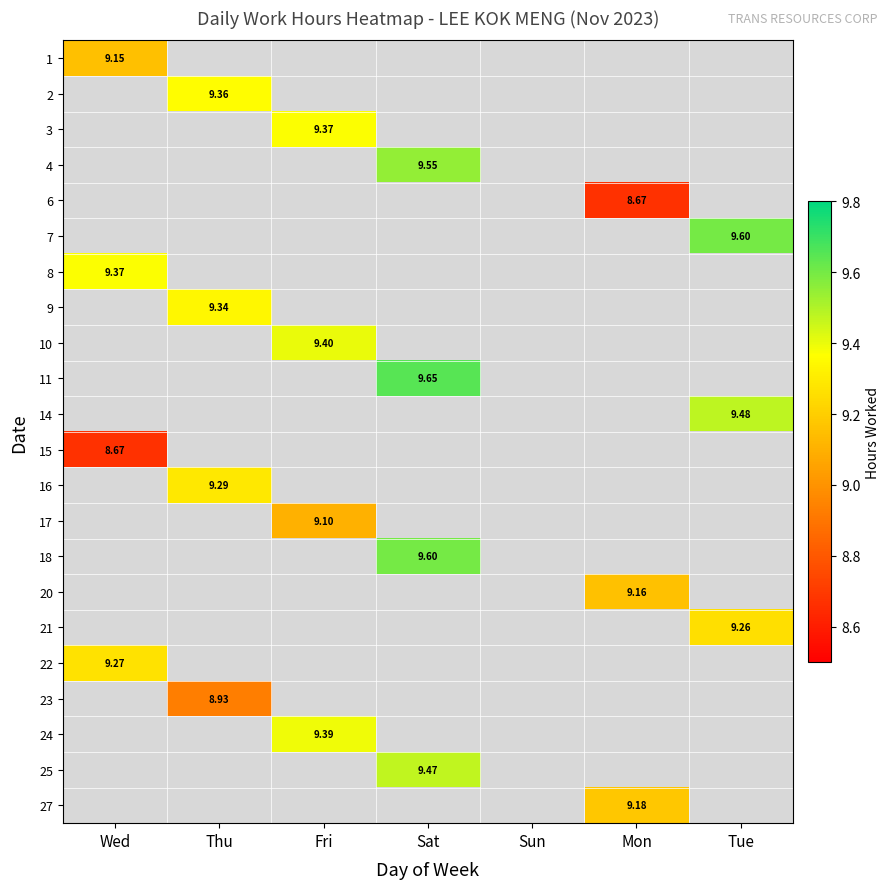

At how many categories does at least one series exceed 8?

6